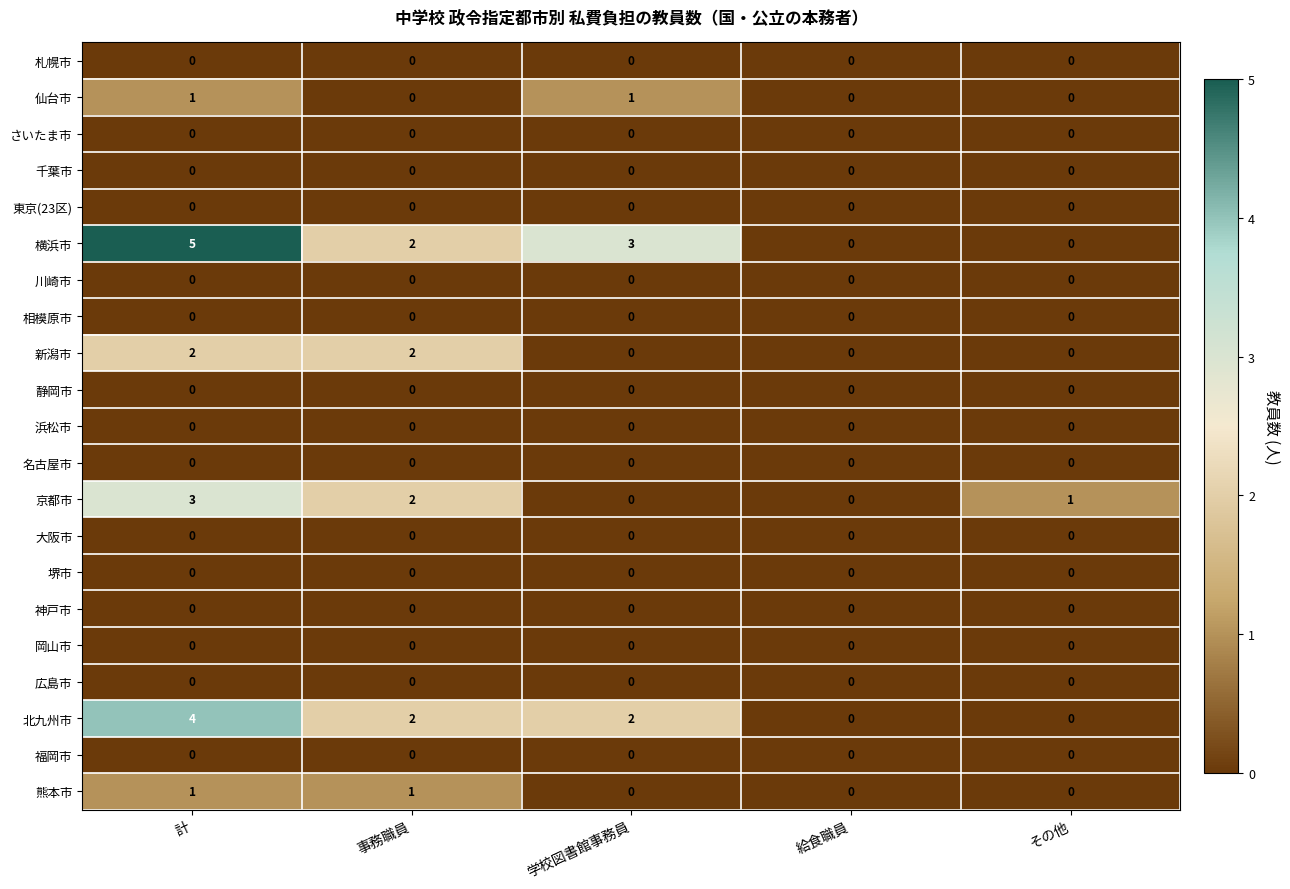

Which category has the highest value across all series?

計